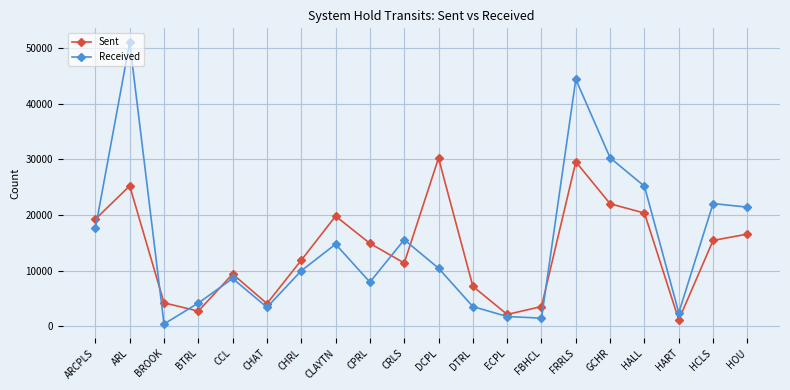

List the series in order of their peak value, highest first.

Received, Sent